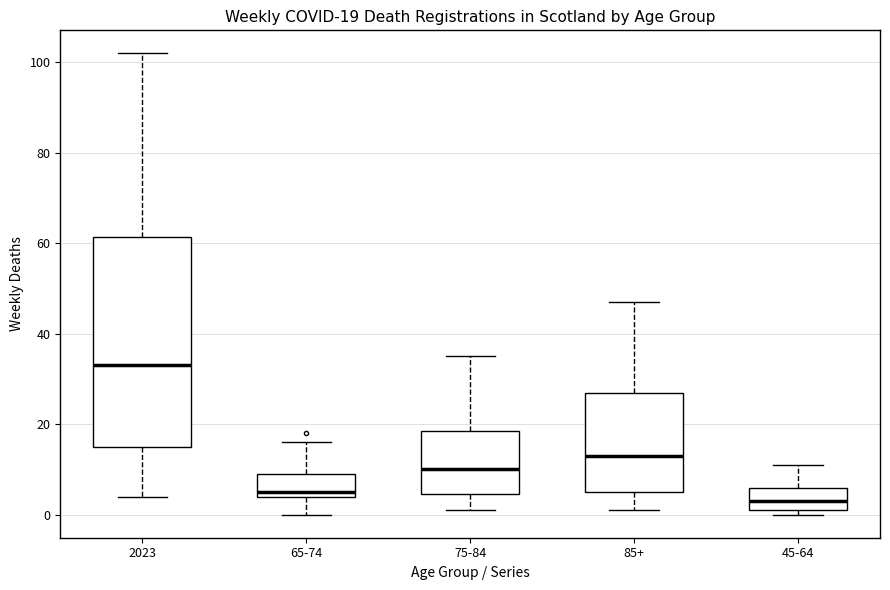

Which box is the tallest, from its lower edge to its upper edge?

2023